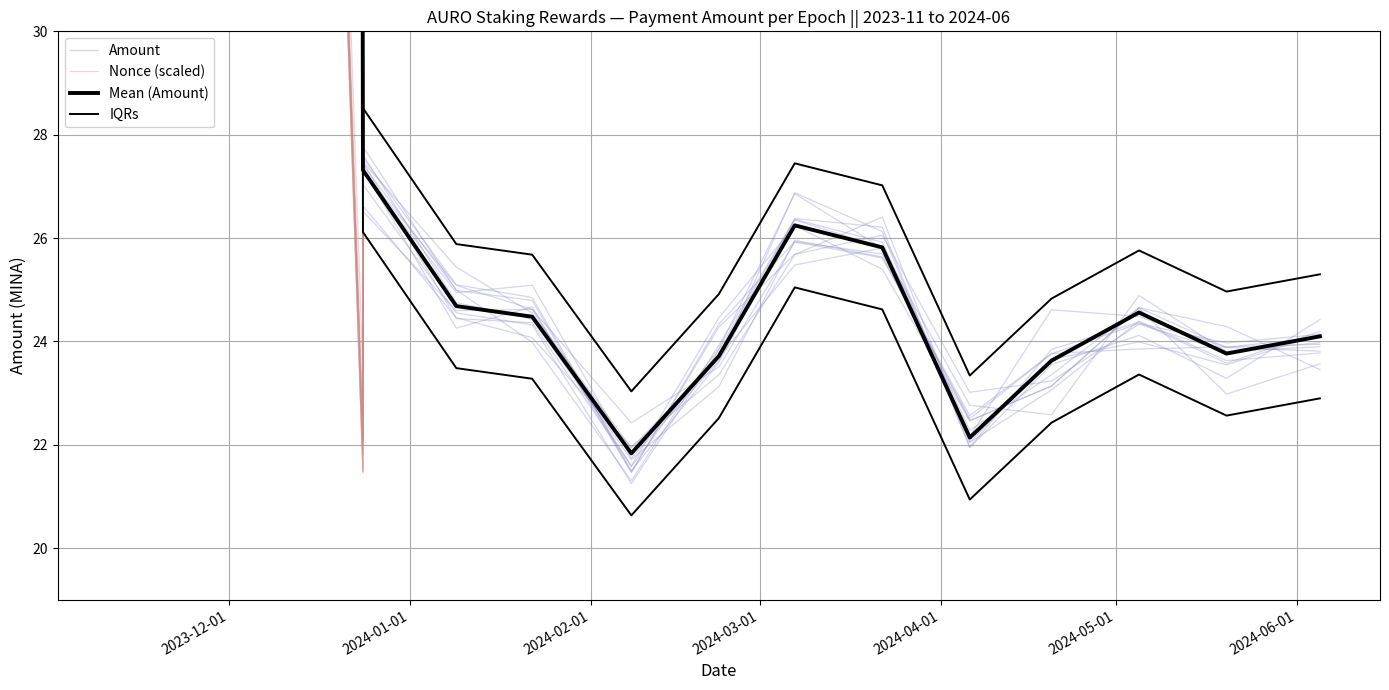

What are all the series names shown in the legend?

Amount, Nonce (scaled), Mean (Amount), IQRs